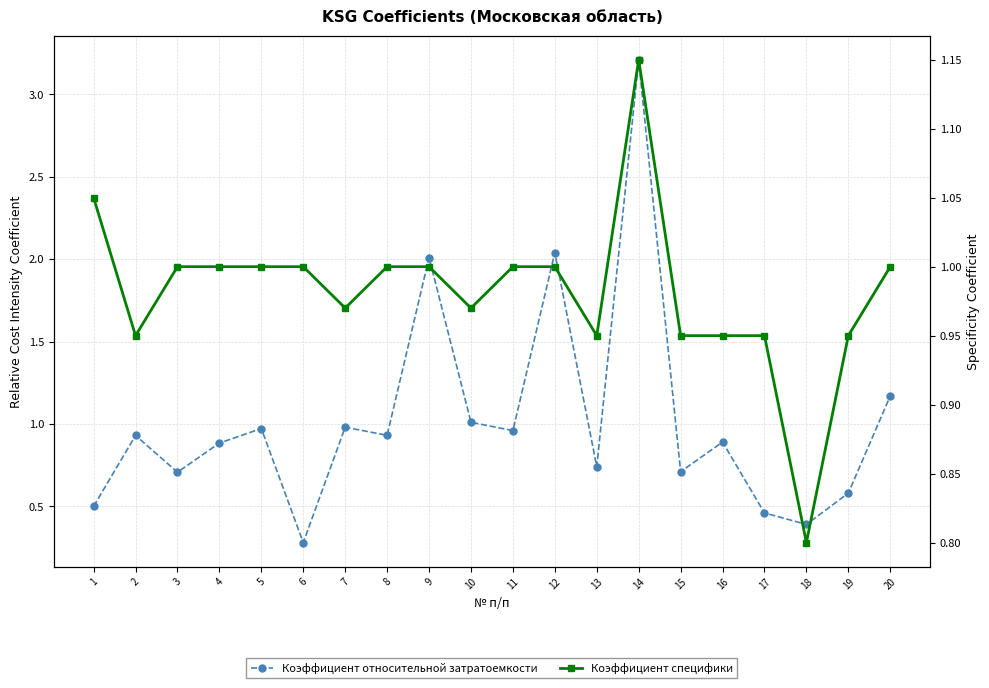

At how many categories does at least one series exceed 0?

20